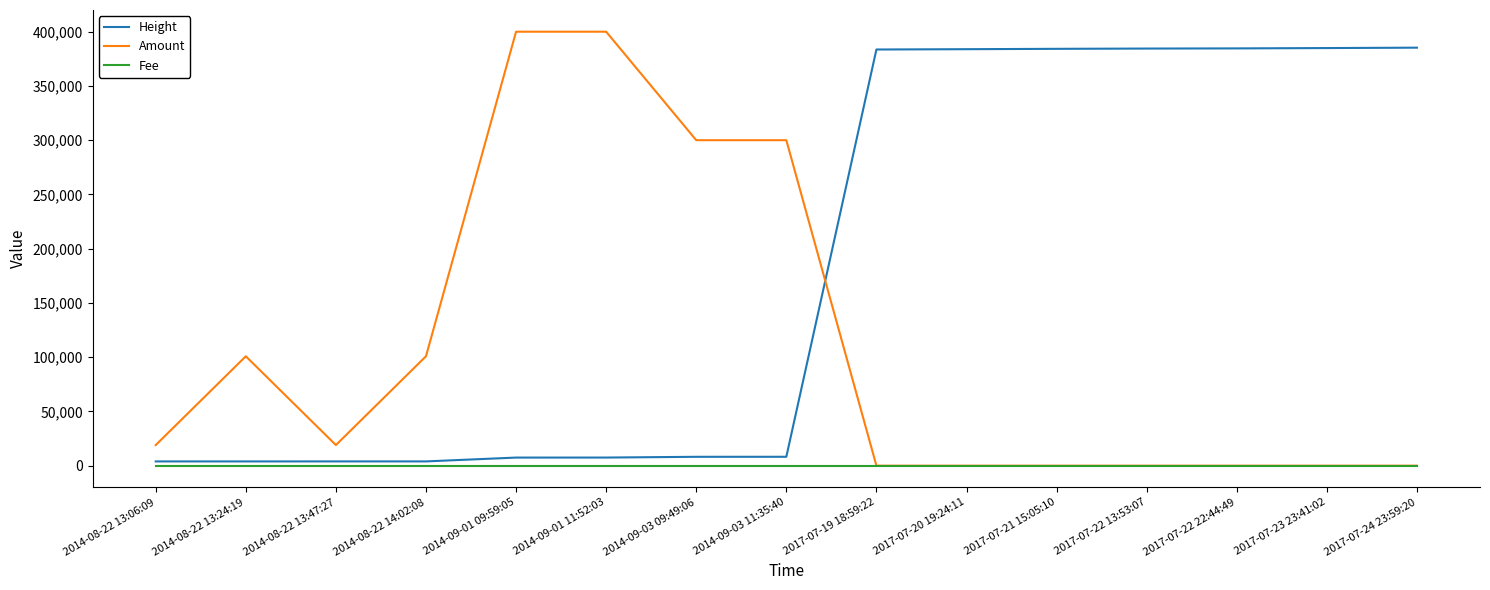

After their last crossing, which series has the higher values: Amount or Height?

Height